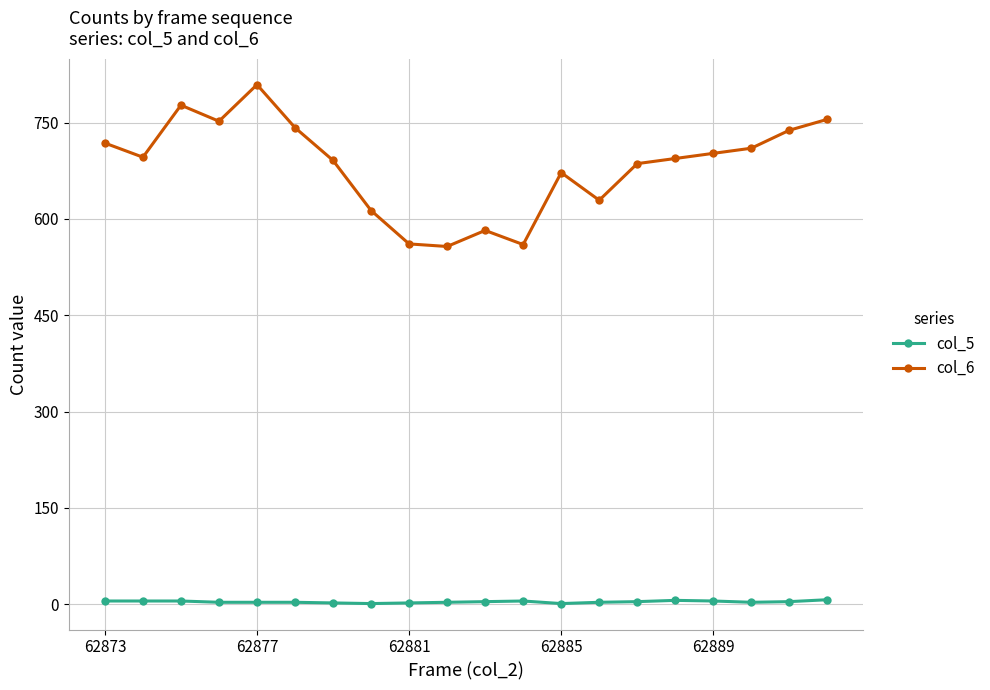

Which series has the widest spread of values?

col_6